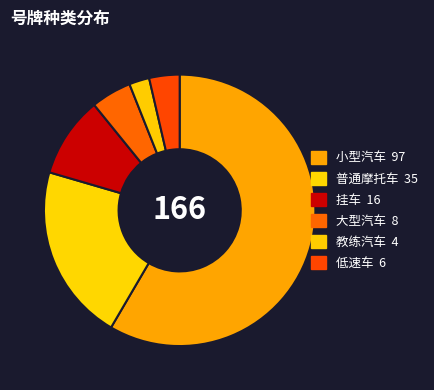

Between 普通摩托车 and 挂车, which is larger?

普通摩托车